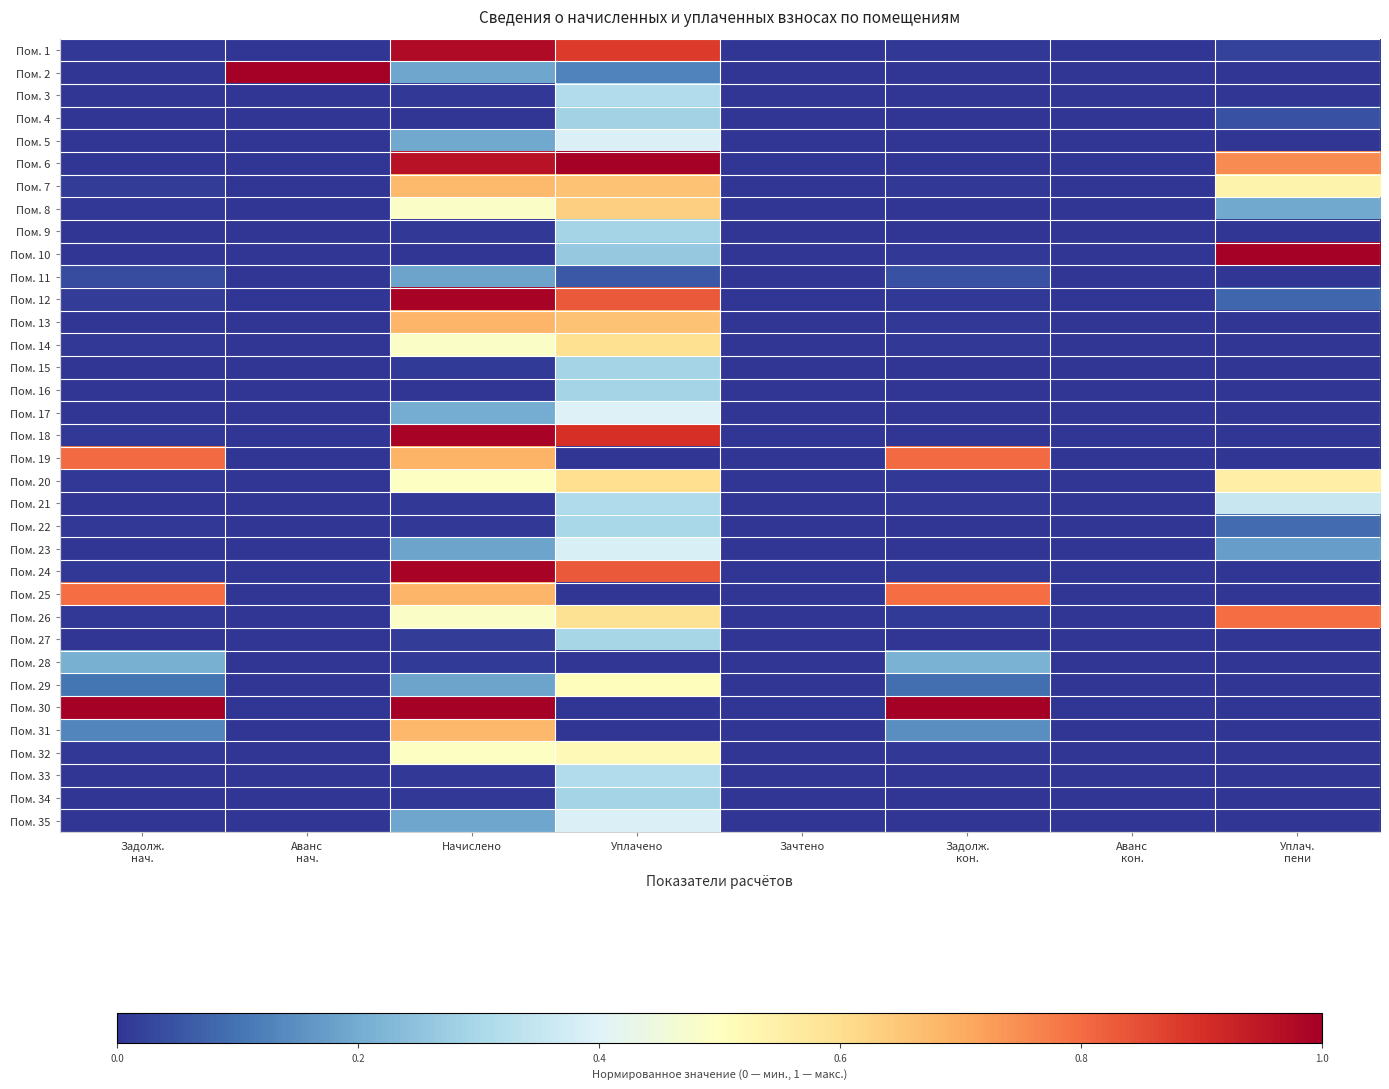

Reading right to left, extract all data points from this chart.

Пом. 1: Уплач.
пени=0.0	Аванс
кон.=0.0	Задолж.
кон.=0.0	Зачтено=0.0	Уплачено=0.9	Начислено=1.0	Аванс
нач.=0.0	Задолж.
нач.=0.0
Пом. 2: Уплач.
пени=0.0	Аванс
кон.=0.0	Задолж.
кон.=0.0	Зачтено=0.0	Уплачено=0.1	Начислено=0.2	Аванс
нач.=1.0	Задолж.
нач.=0.0
Пом. 3: Уплач.
пени=0.0	Аванс
кон.=0.0	Задолж.
кон.=0.0	Зачтено=0.0	Уплачено=0.3	Начислено=0.0	Аванс
нач.=0.0	Задолж.
нач.=0.0
Пом. 4: Уплач.
пени=0.0	Аванс
кон.=0.0	Задолж.
кон.=0.0	Зачтено=0.0	Уплачено=0.3	Начислено=0.0	Аванс
нач.=0.0	Задолж.
нач.=0.0
Пом. 5: Уплач.
пени=0.0	Аванс
кон.=0.0	Задолж.
кон.=0.0	Зачтено=0.0	Уплачено=0.4	Начислено=0.2	Аванс
нач.=0.0	Задолж.
нач.=0.0
Пом. 6: Уплач.
пени=0.8	Аванс
кон.=0.0	Задолж.
кон.=0.0	Зачтено=0.0	Уплачено=1.0	Начислено=1.0	Аванс
нач.=0.0	Задолж.
нач.=0.0
Пом. 7: Уплач.
пени=0.5	Аванс
кон.=0.0	Задолж.
кон.=0.0	Зачтено=0.0	Уплачено=0.7	Начислено=0.7	Аванс
нач.=0.0	Задолж.
нач.=0.0
Пом. 8: Уплач.
пени=0.2	Аванс
кон.=0.0	Задолж.
кон.=0.0	Зачтено=0.0	Уплачено=0.6	Начислено=0.5	Аванс
нач.=0.0	Задолж.
нач.=0.0
Пом. 9: Уплач.
пени=0.0	Аванс
кон.=0.0	Задолж.
кон.=0.0	Зачтено=0.0	Уплачено=0.3	Начислено=0.0	Аванс
нач.=0.0	Задолж.
нач.=0.0
Пом. 10: Уплач.
пени=1.0	Аванс
кон.=0.0	Задолж.
кон.=0.0	Зачтено=0.0	Уплачено=0.3	Начислено=0.0	Аванс
нач.=0.0	Задолж.
нач.=0.0
Пом. 11: Уплач.
пени=0.0	Аванс
кон.=0.0	Задолж.
кон.=0.0	Зачтено=0.0	Уплачено=0.1	Начислено=0.2	Аванс
нач.=0.0	Задолж.
нач.=0.0
Пом. 12: Уплач.
пени=0.1	Аванс
кон.=0.0	Задолж.
кон.=0.0	Зачтено=0.0	Уплачено=0.8	Начислено=1.0	Аванс
нач.=0.0	Задолж.
нач.=0.0
Пом. 13: Уплач.
пени=0.0	Аванс
кон.=0.0	Задолж.
кон.=0.0	Зачтено=0.0	Уплачено=0.7	Начислено=0.7	Аванс
нач.=0.0	Задолж.
нач.=0.0
Пом. 14: Уплач.
пени=0.0	Аванс
кон.=0.0	Задолж.
кон.=0.0	Зачтено=0.0	Уплачено=0.6	Начислено=0.5	Аванс
нач.=0.0	Задолж.
нач.=0.0
Пом. 15: Уплач.
пени=0.0	Аванс
кон.=0.0	Задолж.
кон.=0.0	Зачтено=0.0	Уплачено=0.3	Начислено=0.0	Аванс
нач.=0.0	Задолж.
нач.=0.0
Пом. 16: Уплач.
пени=0.0	Аванс
кон.=0.0	Задолж.
кон.=0.0	Зачтено=0.0	Уплачено=0.3	Начислено=0.0	Аванс
нач.=0.0	Задолж.
нач.=0.0
Пом. 17: Уплач.
пени=0.0	Аванс
кон.=0.0	Задолж.
кон.=0.0	Зачтено=0.0	Уплачено=0.4	Начислено=0.2	Аванс
нач.=0.0	Задолж.
нач.=0.0
Пом. 18: Уплач.
пени=0.0	Аванс
кон.=0.0	Задолж.
кон.=0.0	Зачтено=0.0	Уплачено=0.9	Начислено=1.0	Аванс
нач.=0.0	Задолж.
нач.=0.0
Пом. 19: Уплач.
пени=0.0	Аванс
кон.=0.0	Задолж.
кон.=0.8	Зачтено=0.0	Уплачено=0.0	Начислено=0.7	Аванс
нач.=0.0	Задолж.
нач.=0.8
Пом. 20: Уплач.
пени=0.6	Аванс
кон.=0.0	Задолж.
кон.=0.0	Зачтено=0.0	Уплачено=0.6	Начислено=0.5	Аванс
нач.=0.0	Задолж.
нач.=0.0
Пом. 21: Уплач.
пени=0.4	Аванс
кон.=0.0	Задолж.
кон.=0.0	Зачтено=0.0	Уплачено=0.3	Начислено=0.0	Аванс
нач.=0.0	Задолж.
нач.=0.0
Пом. 22: Уплач.
пени=0.1	Аванс
кон.=0.0	Задолж.
кон.=0.0	Зачтено=0.0	Уплачено=0.3	Начислено=0.0	Аванс
нач.=0.0	Задолж.
нач.=0.0
Пом. 23: Уплач.
пени=0.2	Аванс
кон.=0.0	Задолж.
кон.=0.0	Зачтено=0.0	Уплачено=0.4	Начислено=0.2	Аванс
нач.=0.0	Задолж.
нач.=0.0
Пом. 24: Уплач.
пени=0.0	Аванс
кон.=0.0	Задолж.
кон.=0.0	Зачтено=0.0	Уплачено=0.8	Начислено=1.0	Аванс
нач.=0.0	Задолж.
нач.=0.0
Пом. 25: Уплач.
пени=0.0	Аванс
кон.=0.0	Задолж.
кон.=0.8	Зачтено=0.0	Уплачено=0.0	Начислено=0.7	Аванс
нач.=0.0	Задолж.
нач.=0.8
Пом. 26: Уплач.
пени=0.8	Аванс
кон.=0.0	Задолж.
кон.=0.0	Зачтено=0.0	Уплачено=0.6	Начислено=0.5	Аванс
нач.=0.0	Задолж.
нач.=0.0
Пом. 27: Уплач.
пени=0.0	Аванс
кон.=0.0	Задолж.
кон.=0.0	Зачтено=0.0	Уплачено=0.3	Начислено=0.0	Аванс
нач.=0.0	Задолж.
нач.=0.0
Пом. 28: Уплач.
пени=0.0	Аванс
кон.=0.0	Задолж.
кон.=0.2	Зачтено=0.0	Уплачено=0.0	Начислено=0.0	Аванс
нач.=0.0	Задолж.
нач.=0.2
Пом. 29: Уплач.
пени=0.0	Аванс
кон.=0.0	Задолж.
кон.=0.1	Зачтено=0.0	Уплачено=0.5	Начислено=0.2	Аванс
нач.=0.0	Задолж.
нач.=0.1
Пом. 30: Уплач.
пени=0.0	Аванс
кон.=0.0	Задолж.
кон.=1.0	Зачтено=0.0	Уплачено=0.0	Начислено=1.0	Аванс
нач.=0.0	Задолж.
нач.=1.0
Пом. 31: Уплач.
пени=0.0	Аванс
кон.=0.0	Задолж.
кон.=0.1	Зачтено=0.0	Уплачено=0.0	Начислено=0.7	Аванс
нач.=0.0	Задолж.
нач.=0.1
Пом. 32: Уплач.
пени=0.0	Аванс
кон.=0.0	Задолж.
кон.=0.0	Зачтено=0.0	Уплачено=0.5	Начислено=0.5	Аванс
нач.=0.0	Задолж.
нач.=0.0
Пом. 33: Уплач.
пени=0.0	Аванс
кон.=0.0	Задолж.
кон.=0.0	Зачтено=0.0	Уплачено=0.3	Начислено=0.0	Аванс
нач.=0.0	Задолж.
нач.=0.0
Пом. 34: Уплач.
пени=0.0	Аванс
кон.=0.0	Задолж.
кон.=0.0	Зачтено=0.0	Уплачено=0.3	Начислено=0.0	Аванс
нач.=0.0	Задолж.
нач.=0.0
Пом. 35: Уплач.
пени=0.0	Аванс
кон.=0.0	Задолж.
кон.=0.0	Зачтено=0.0	Уплачено=0.4	Начислено=0.2	Аванс
нач.=0.0	Задолж.
нач.=0.0